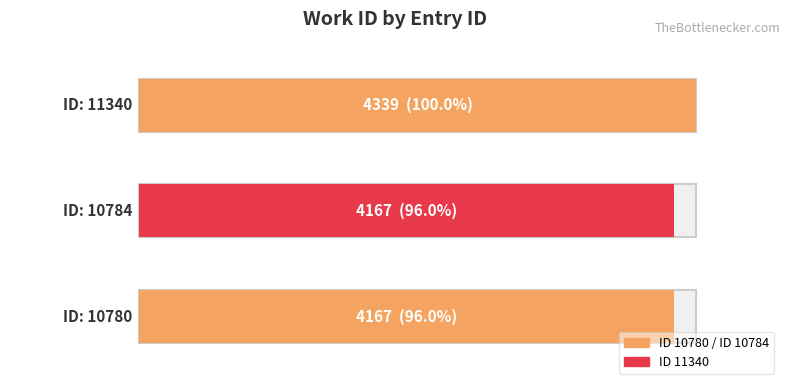

Does the chart contain any negative values?

No